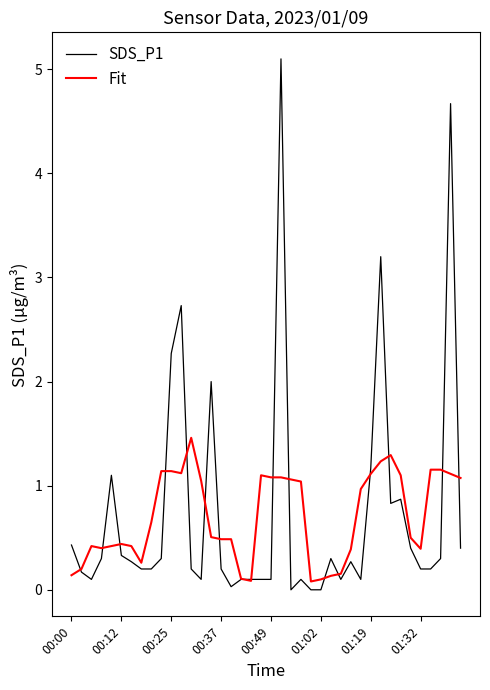

Rank the series by their maximum value, from lowest to highest.

Fit, SDS_P1